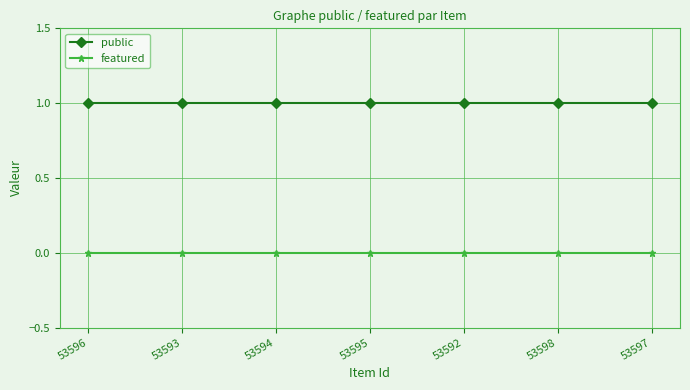

The public series shows 1 at 53592. True or false?

True